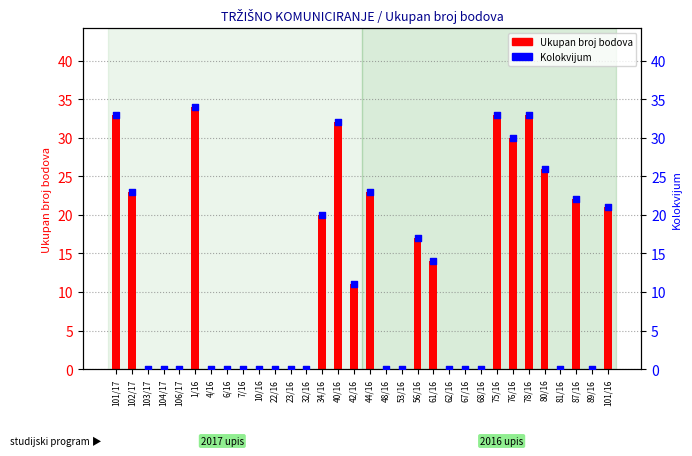

At how many categories does at least one series exceed 28?

6